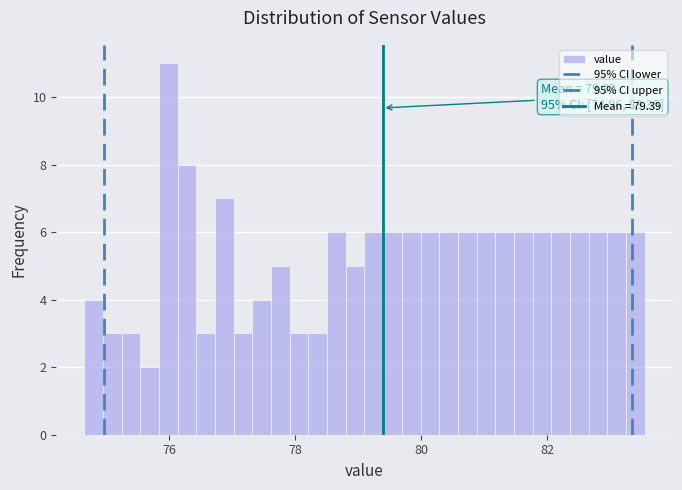

Around what value on the x-axis is the tallest bar? Give the approximate position of its centre, as read against the axis.

76.0